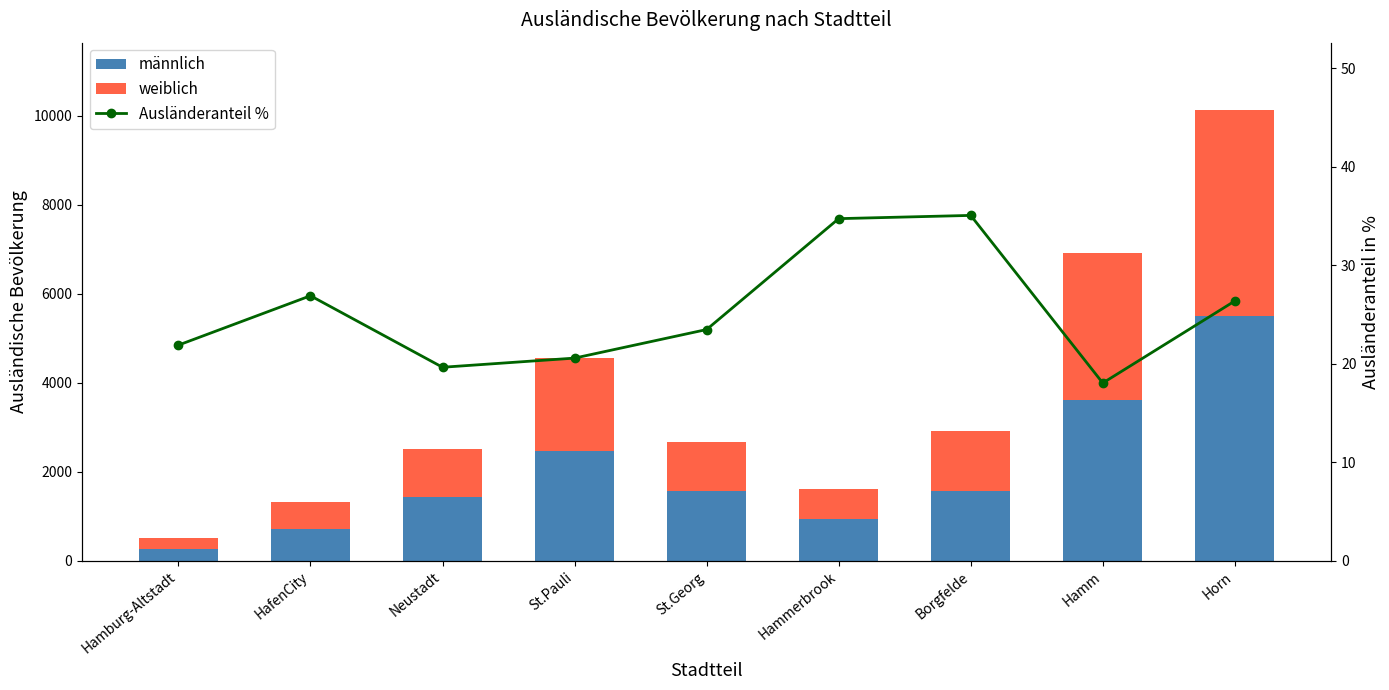

What is the highest value of the weiblich series?

4619.0